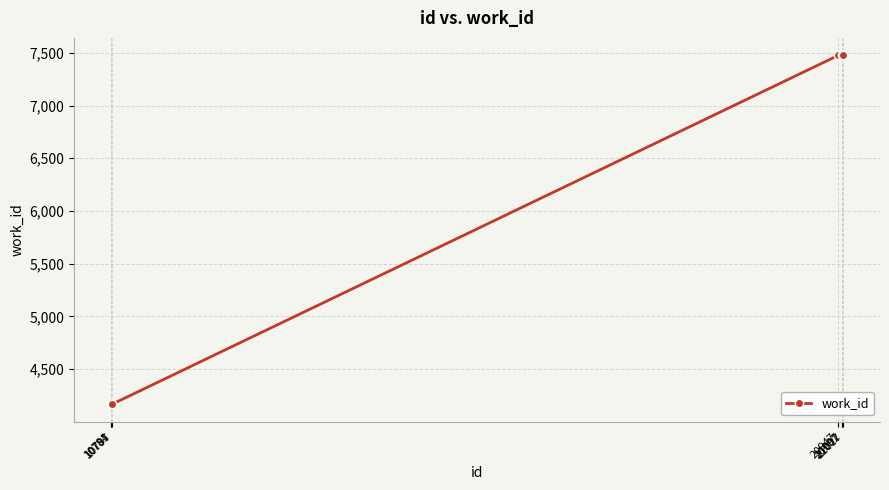

Reading left to right, extract all data points from this chart.

4167	4167	4167	7476	7476	7476	7476